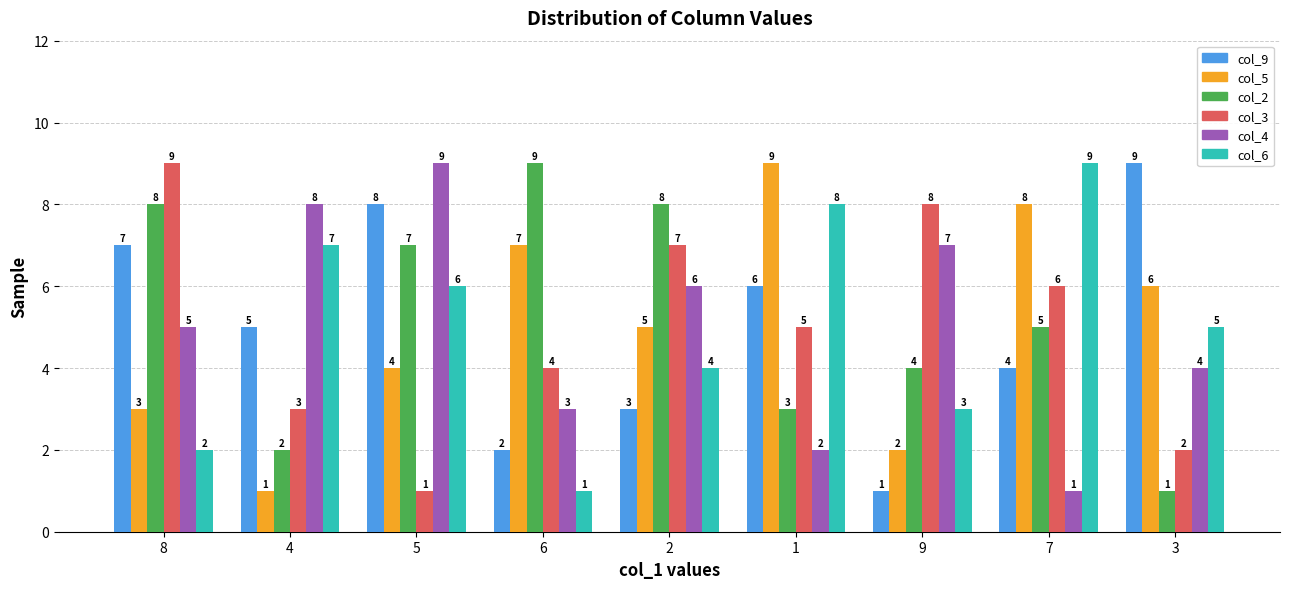

How many bars are there in total?

54